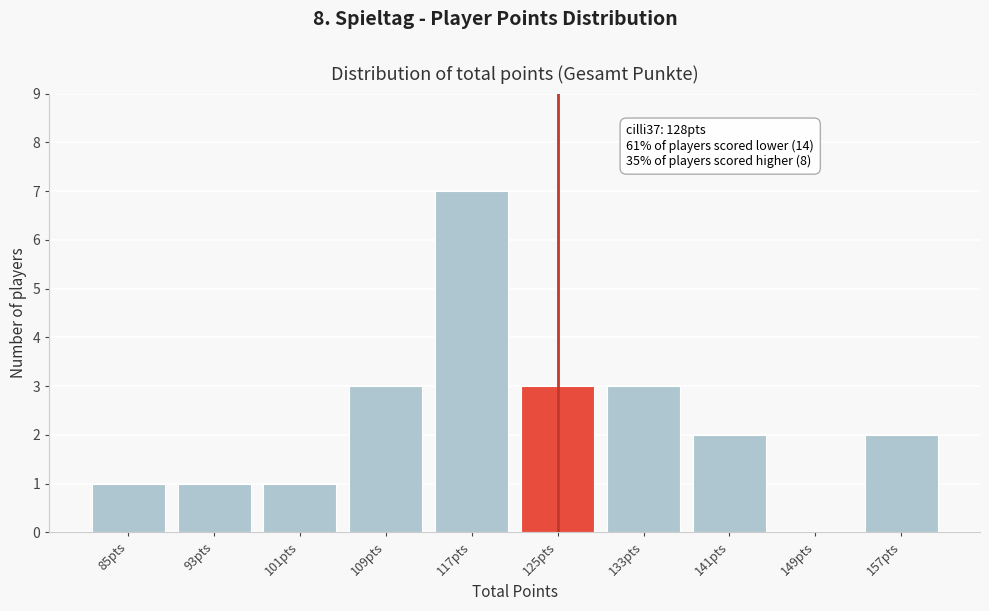

Reading left to right, transcribe all the data shown in this chart.

85pts=1	93pts=1	101pts=1	109pts=3	117pts=7	125pts=3	133pts=3	141pts=2	149pts=0	157pts=2